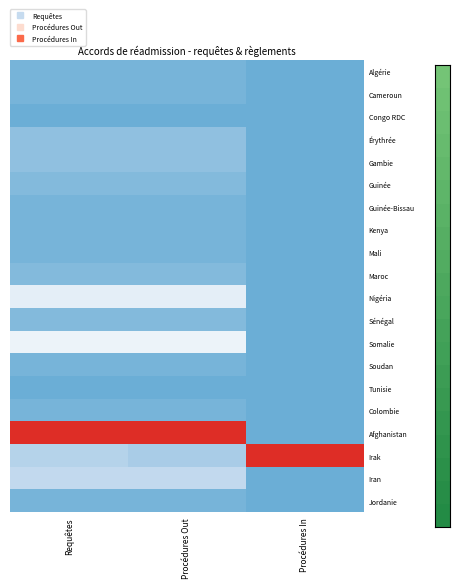

How many series are shown in this chart?

20